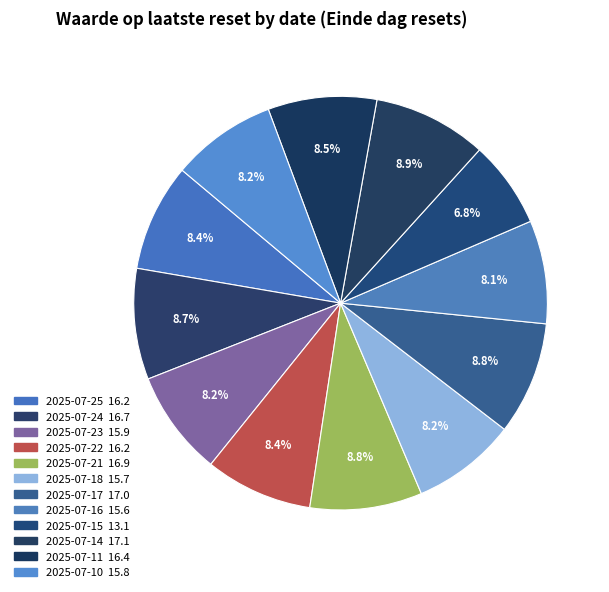

Which has a higher value, 2025-07-16 or 2025-07-14?

2025-07-14